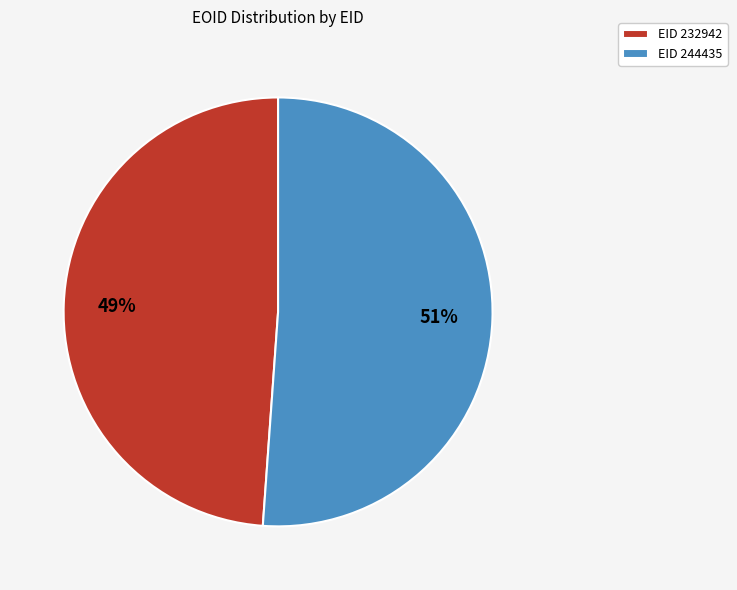

Do EID 244435 and EID 232942 together represent more than half of the pie?

Yes